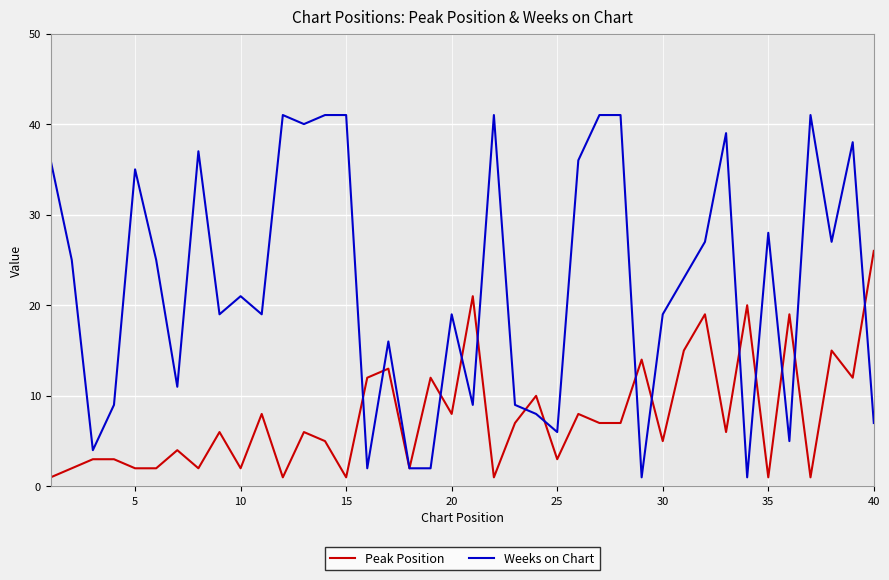

How many lines are shown in the chart?

2